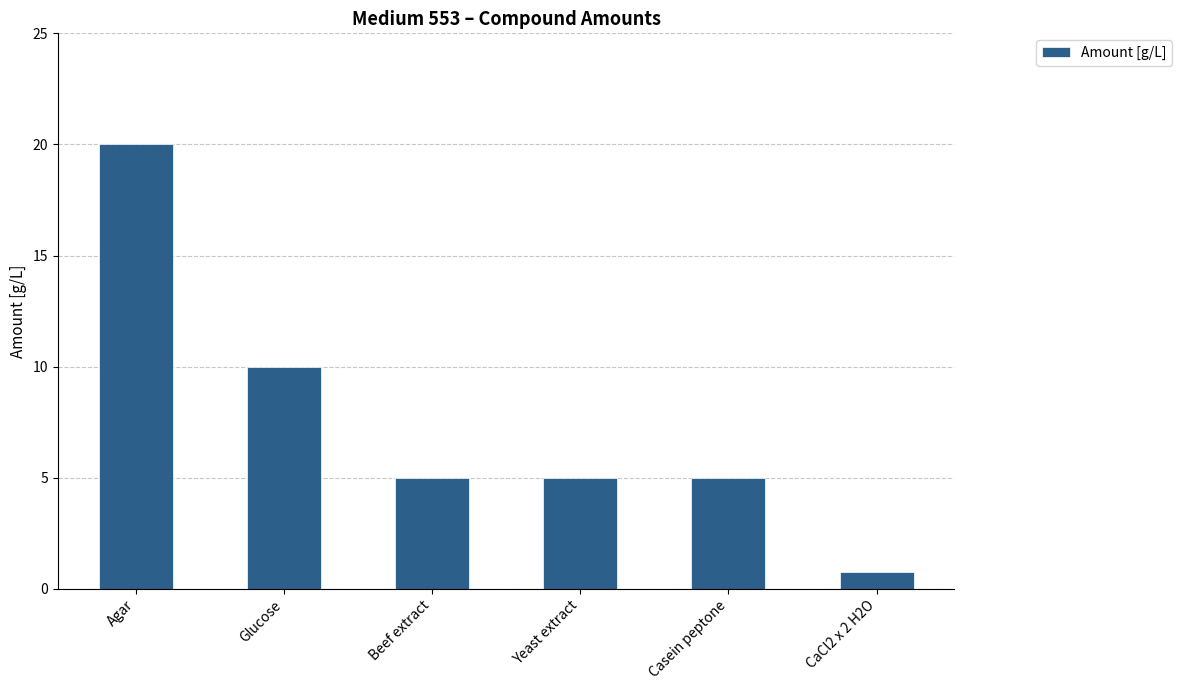

Where does the data first go above 5?

Agar